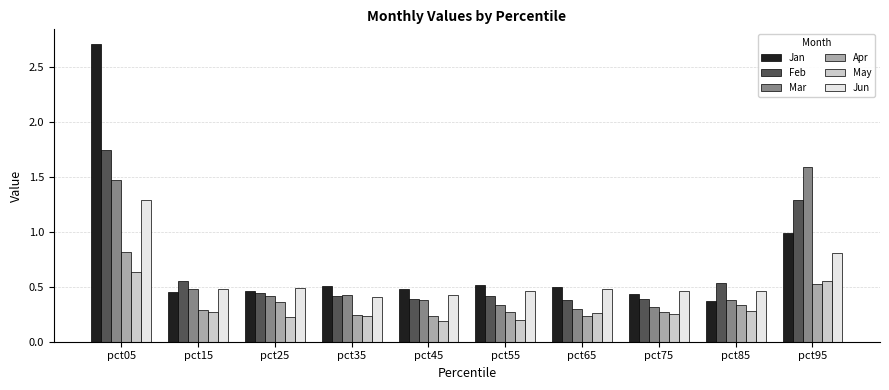

Which series has the widest spread of values?

Jan